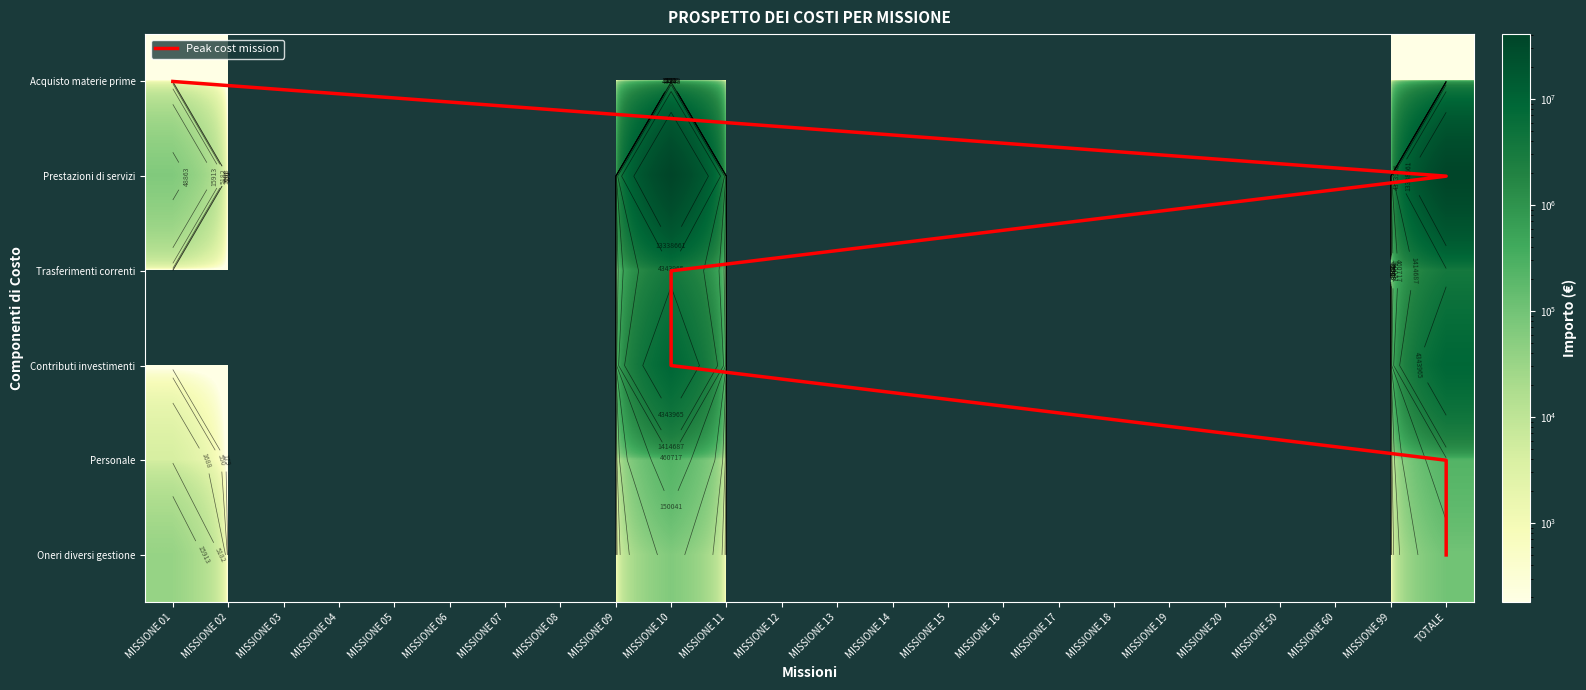

Count the number of data series in this chart.

6